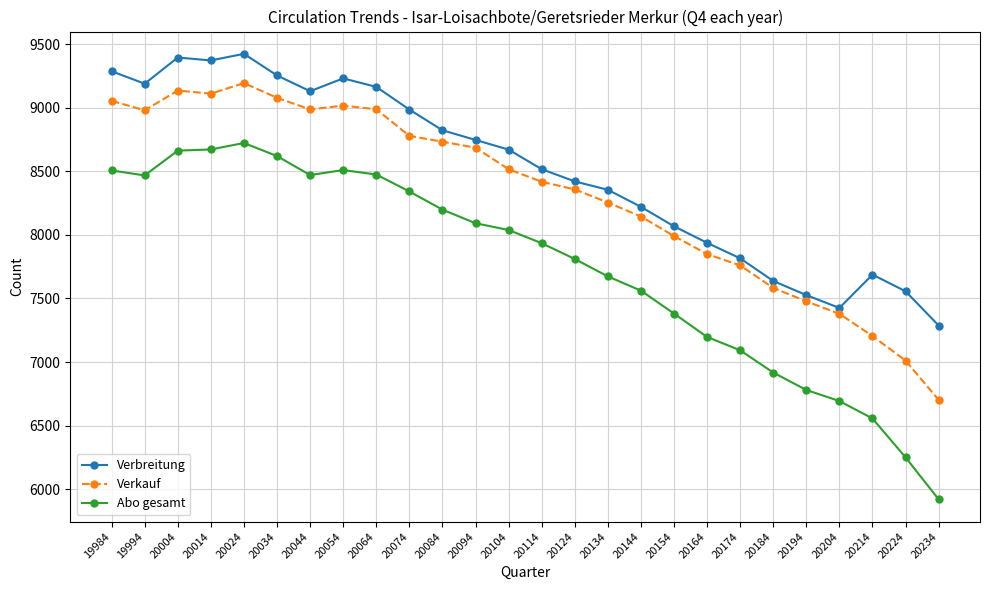

At which category is the sum across all series the highest?

20024